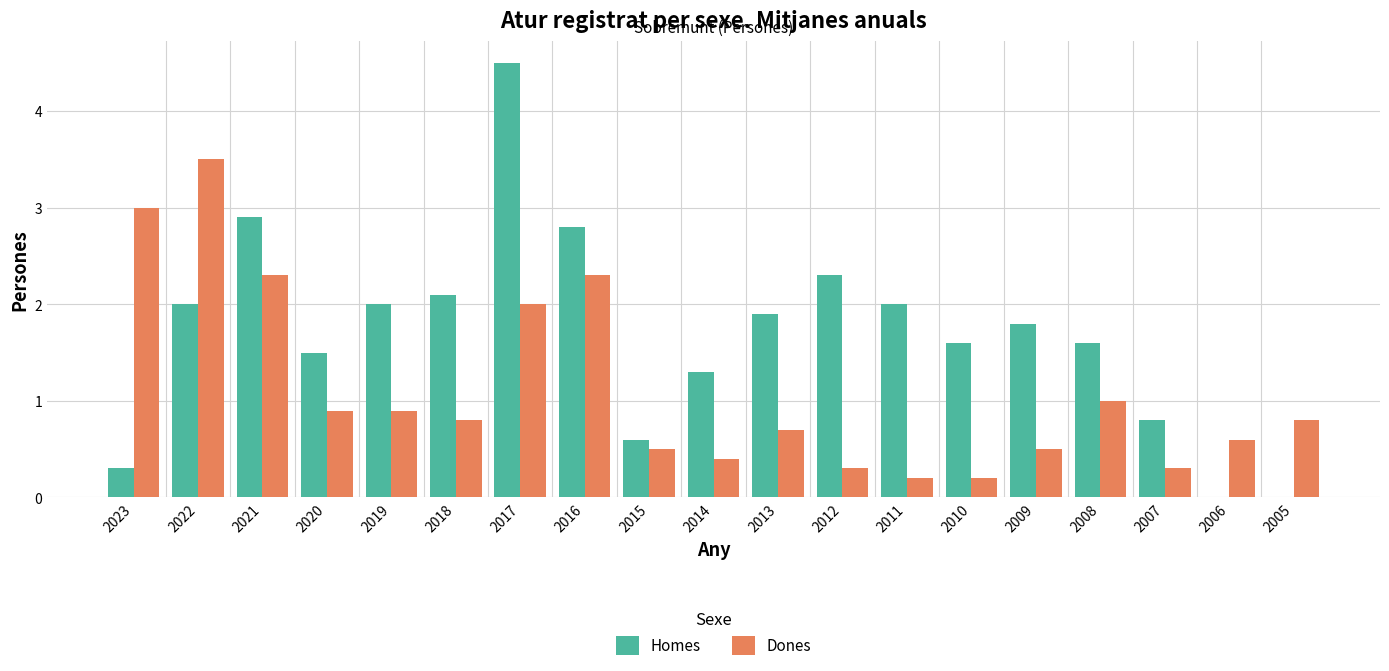

Between 2021 and 2005, which series saw the biggest shift?

Homes